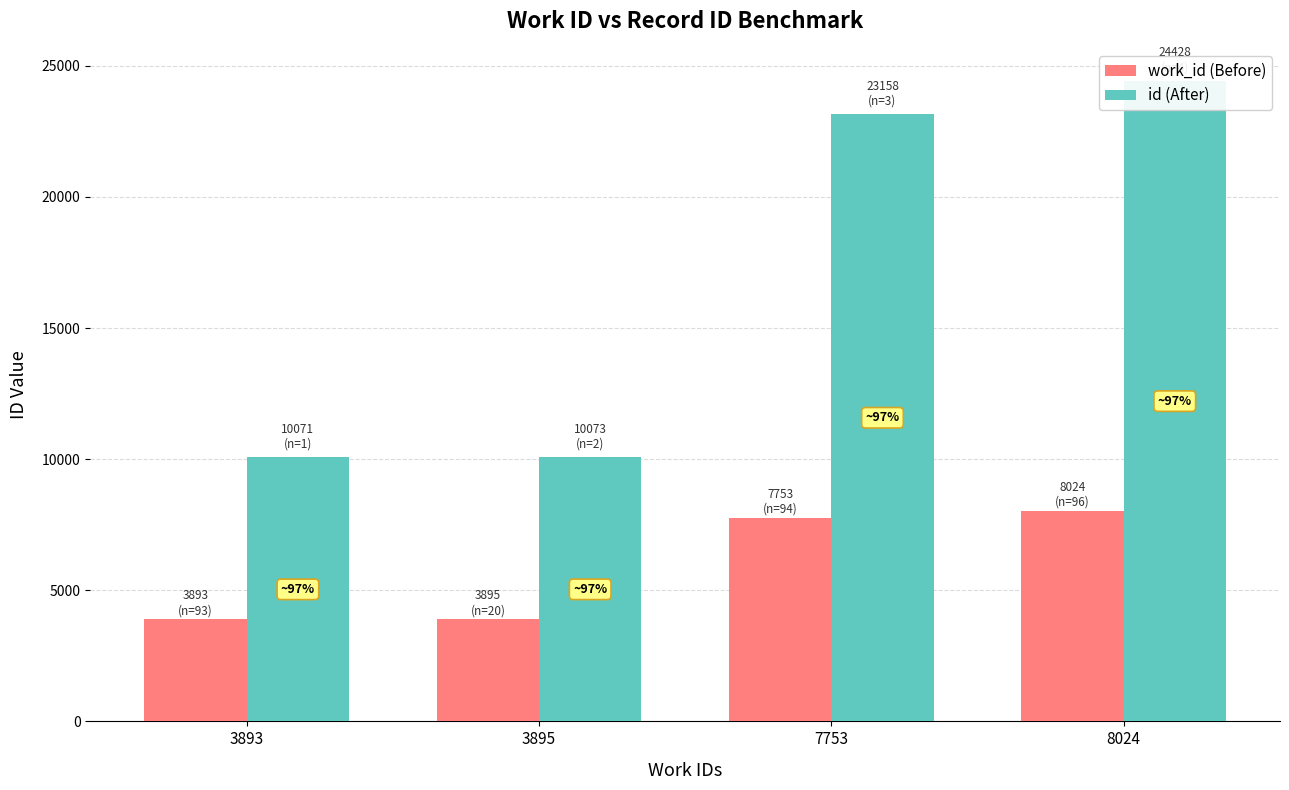

Which series has the largest range (max minus min)?

id (After)